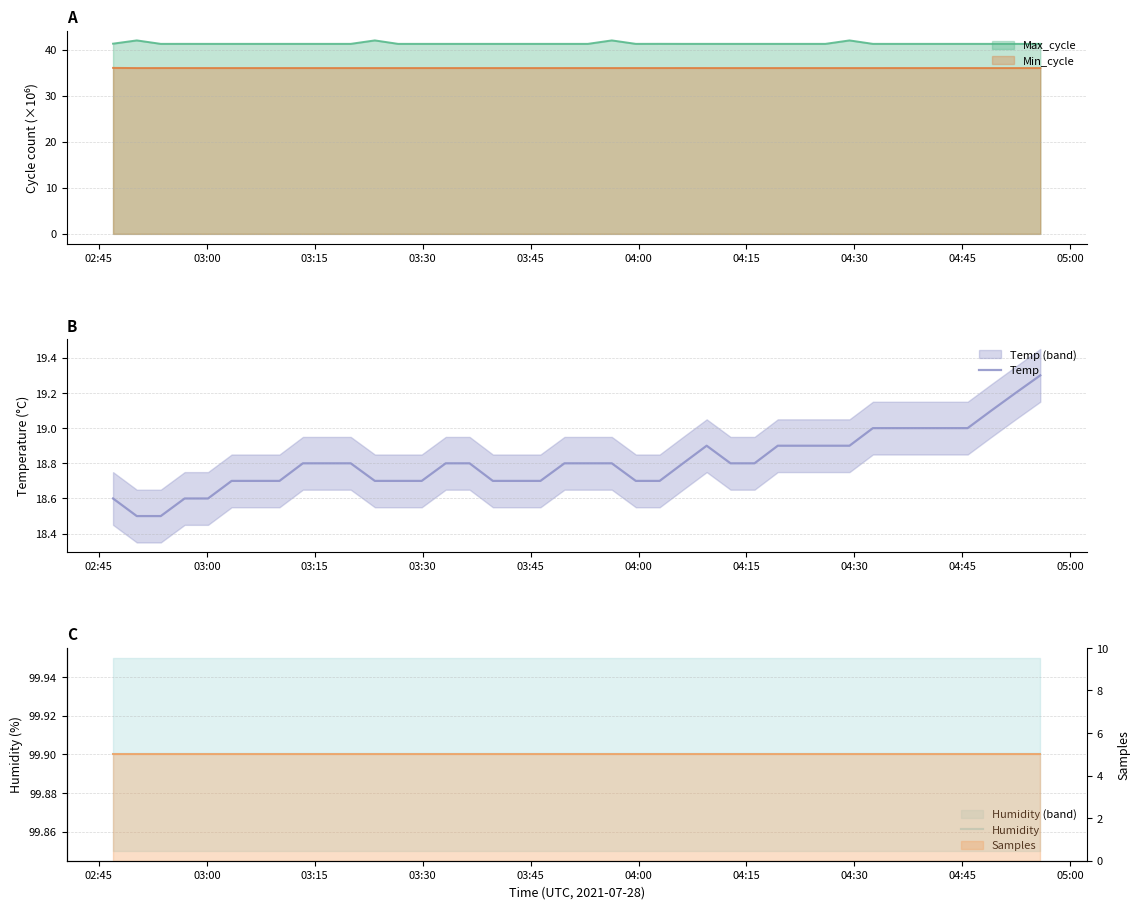

True or false: Min_cycle and Max_cycle cross at least once.

False